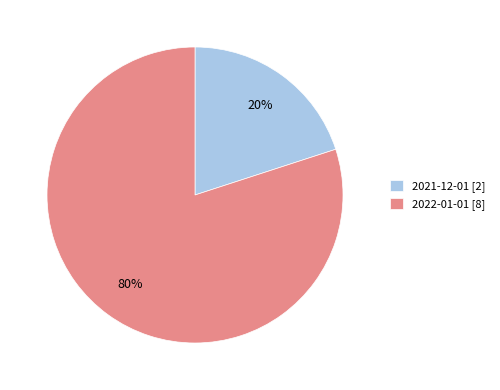

What percentage is the 2022-01-01 slice, to the nearest percent?

80%